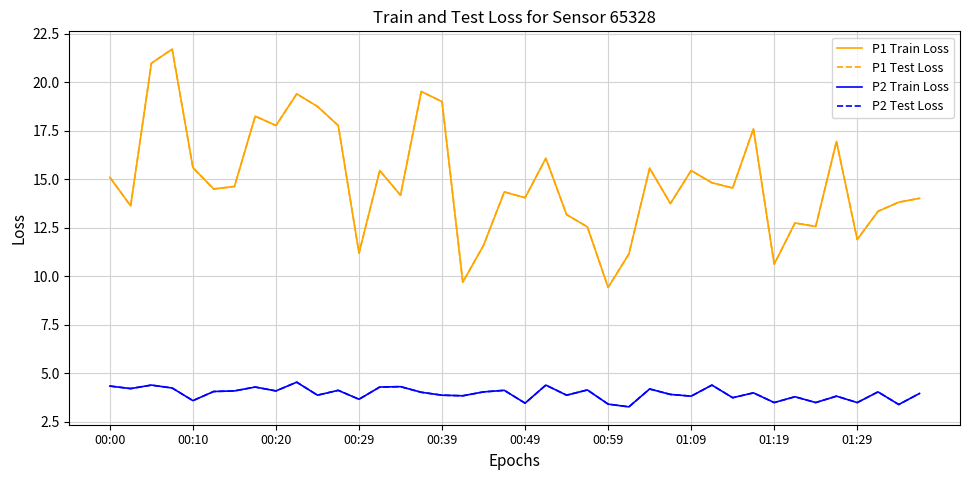

At how many categories does at least one series exceed 18?

7